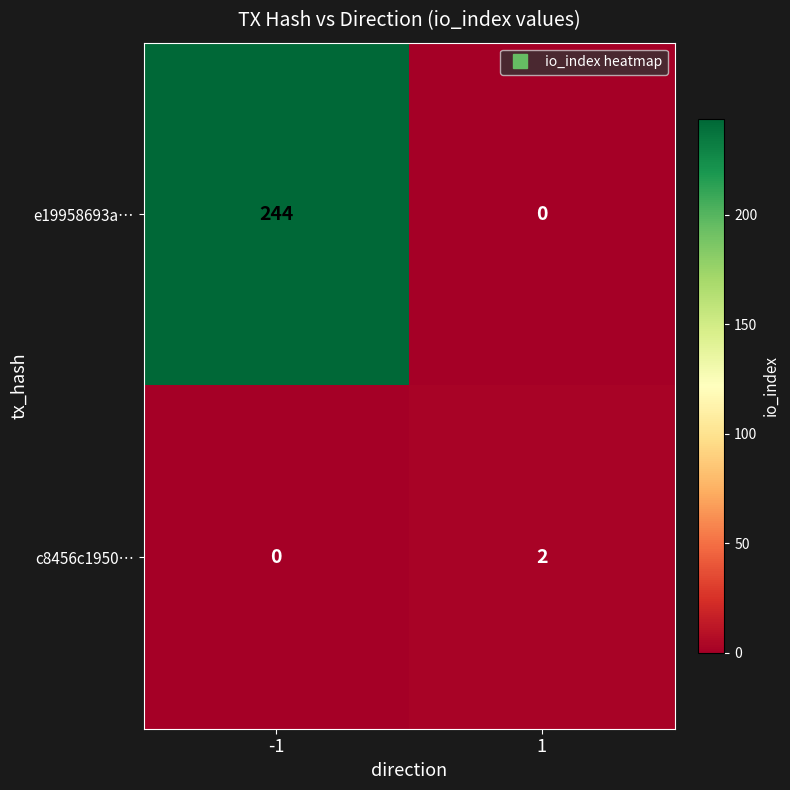

Which series has the largest total across all categories?

e19958693a…